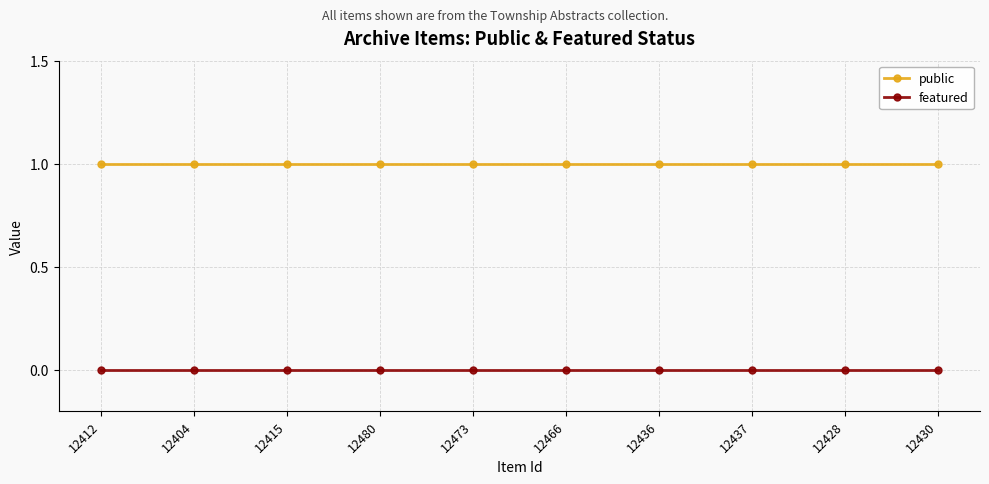

Reading left to right, transcribe all the data shown in this chart.

public: 1	1	1	1	1	1	1	1	1	1
featured: 0	0	0	0	0	0	0	0	0	0